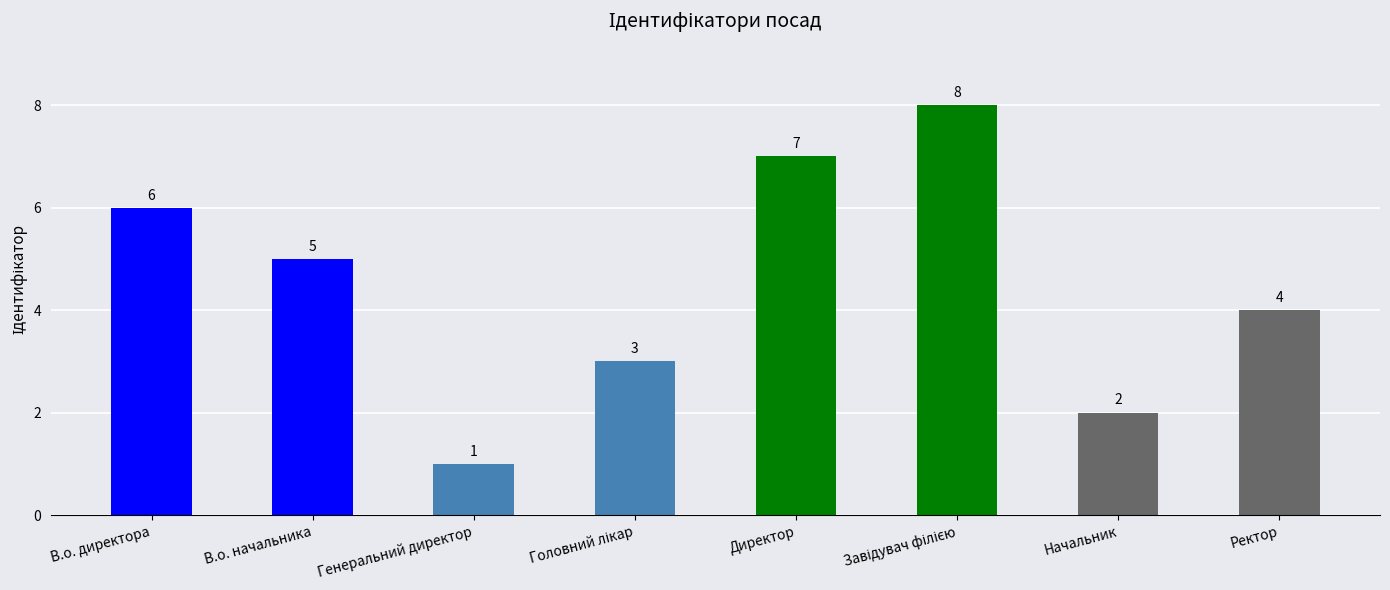

What is the maximum value shown in the chart?

8